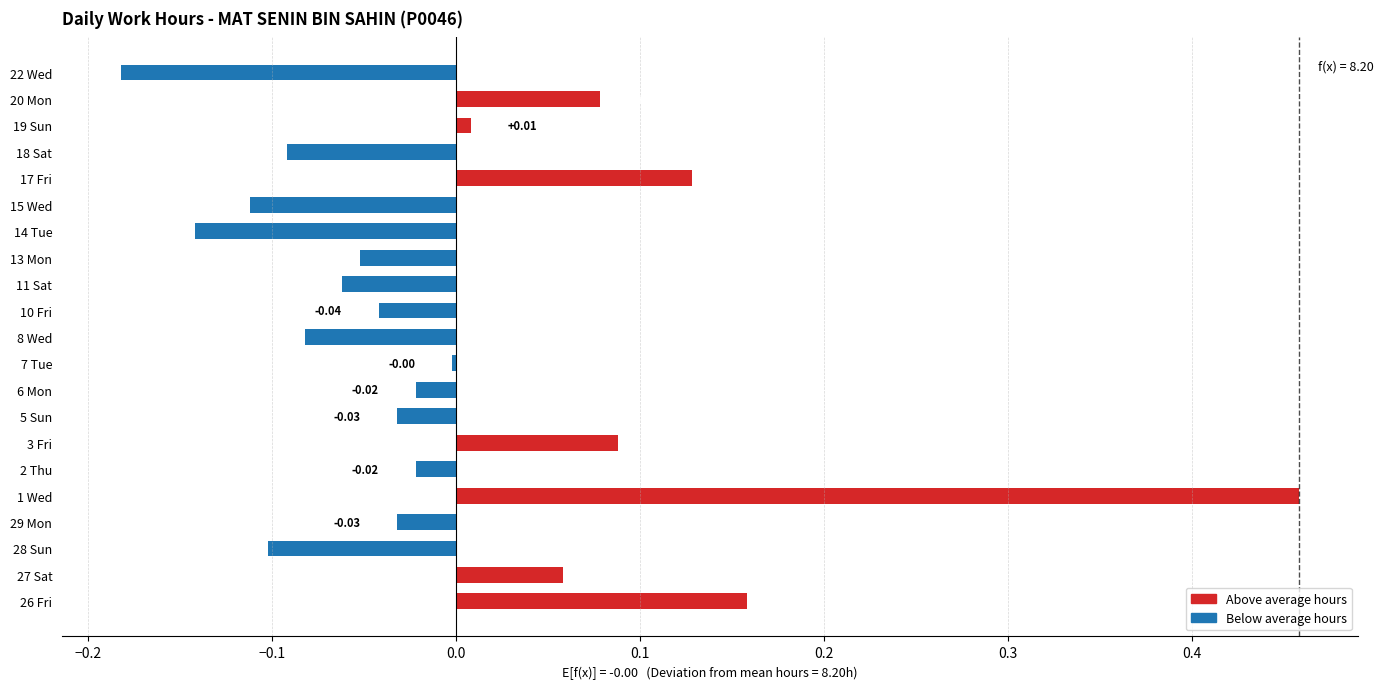

What is the change in value from 2 Thu to 3 Fri?

+0.1